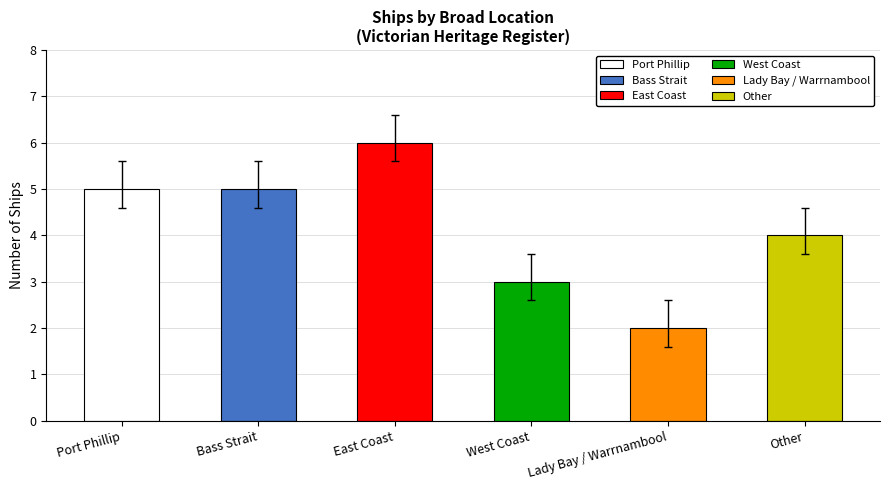

Reading left to right, extract all data points from this chart.

5	5	6	3	2	4